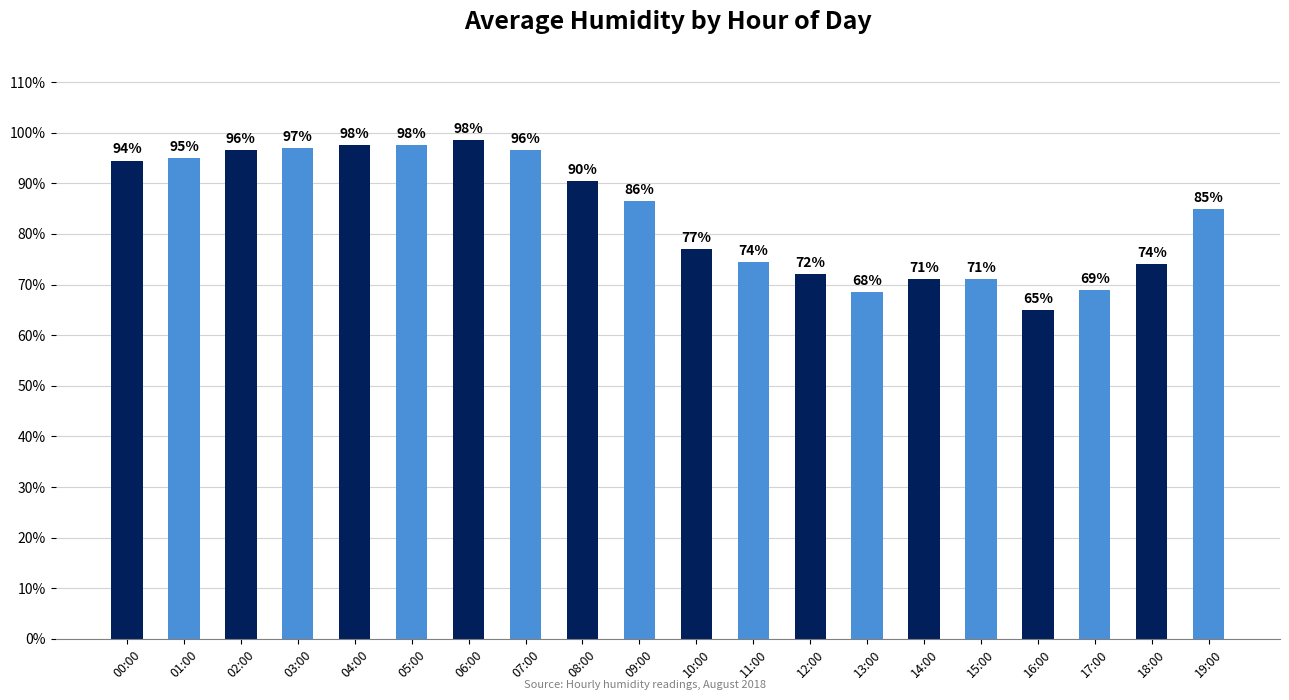

True or false: the data shows 96.5 at 02:00.

True